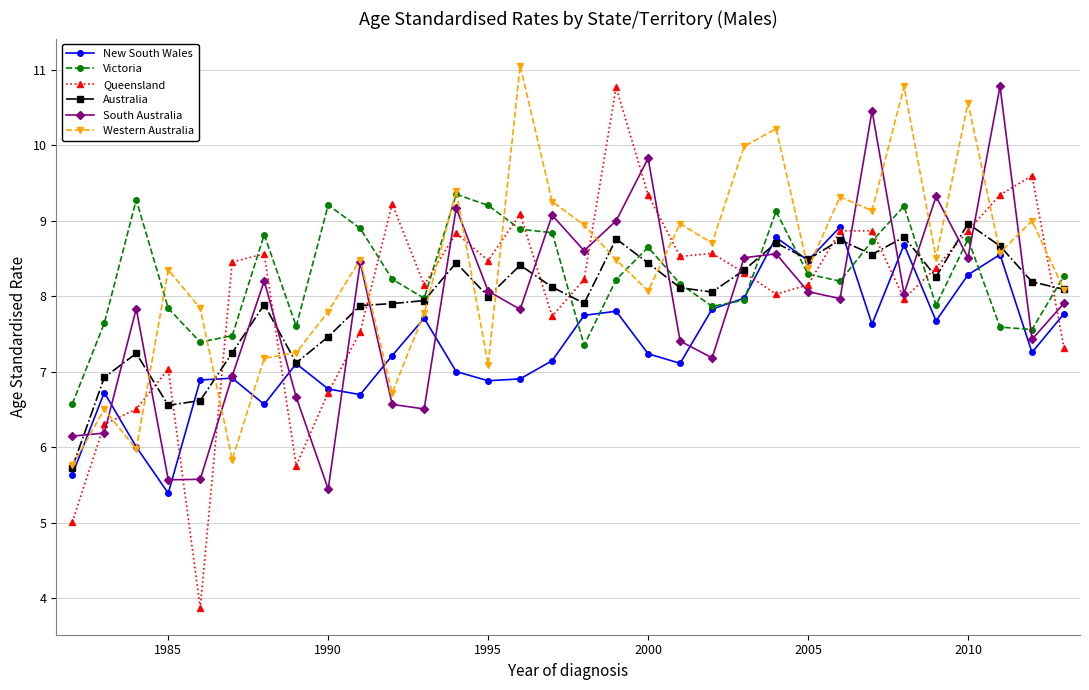

True or false: Victoria has more than 0 interior local peaks.

True